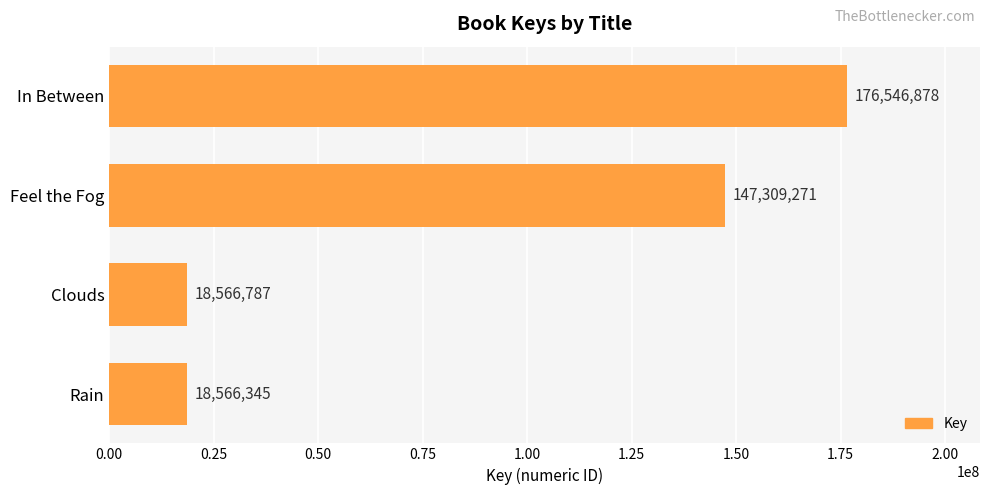

Rank the categories by value from lowest to highest.

Rain, Clouds, Feel the Fog, In Between